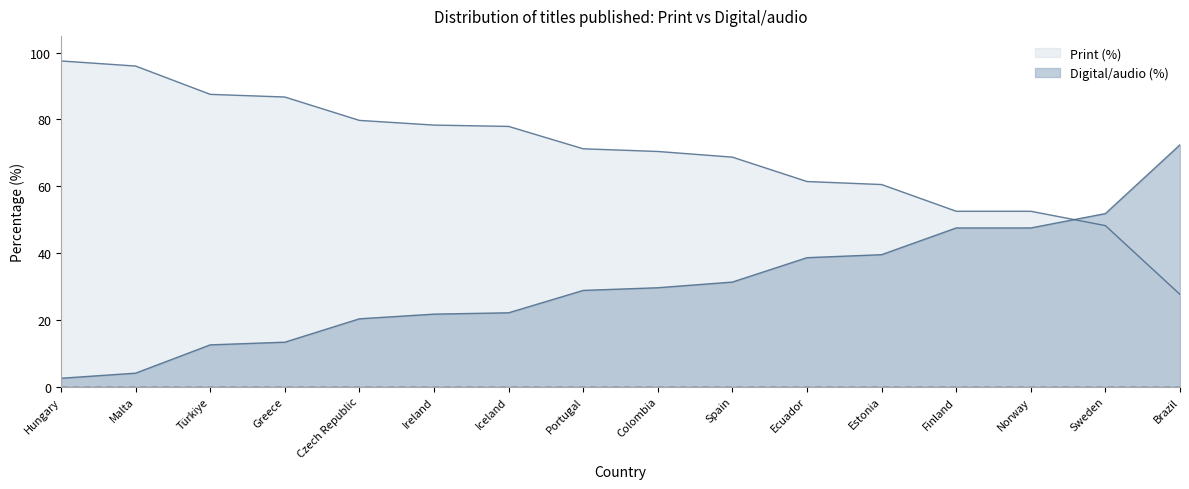

True or false: Print (%) has a value of 87.5 at Türkiye.

True